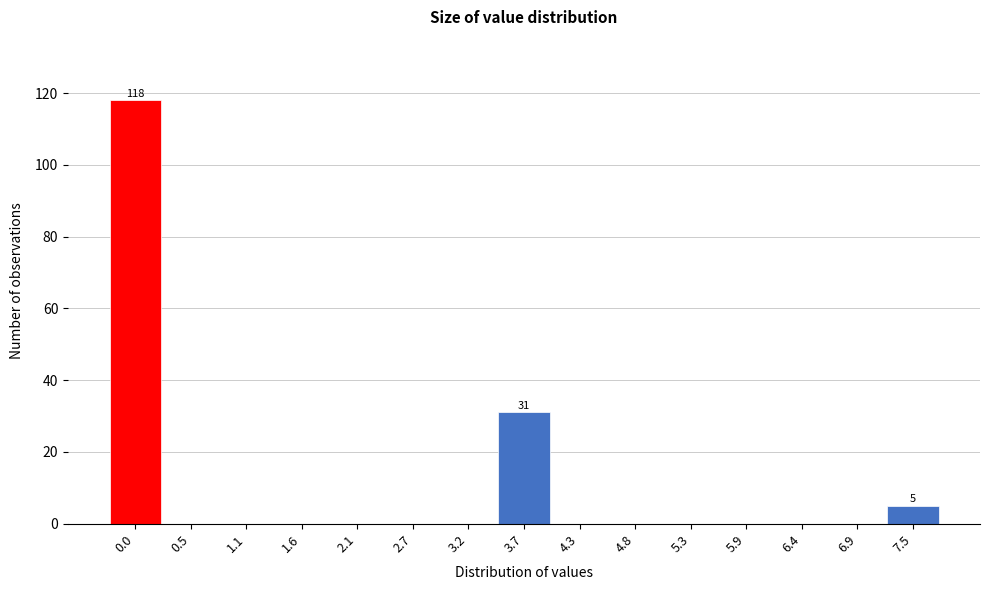

Reading left to right, transcribe all the data shown in this chart.

0.0=118	0.5=0	1.1=0	1.6=0	2.1=0	2.7=0	3.2=0	3.7=31	4.3=0	4.8=0	5.3=0	5.9=0	6.4=0	6.9=0	7.5=5